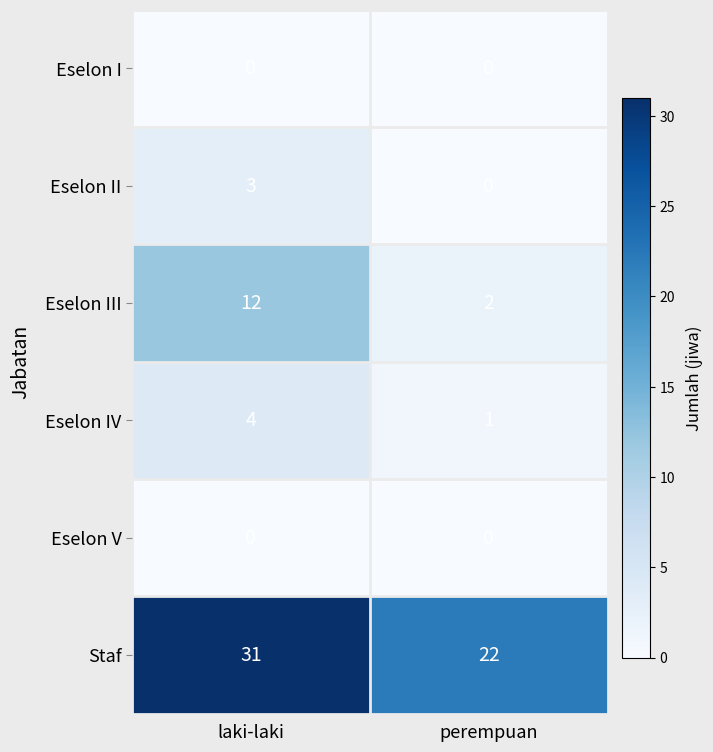

Is the value of Eselon IV at laki-laki greater than the value of Eselon II at perempuan?

Yes